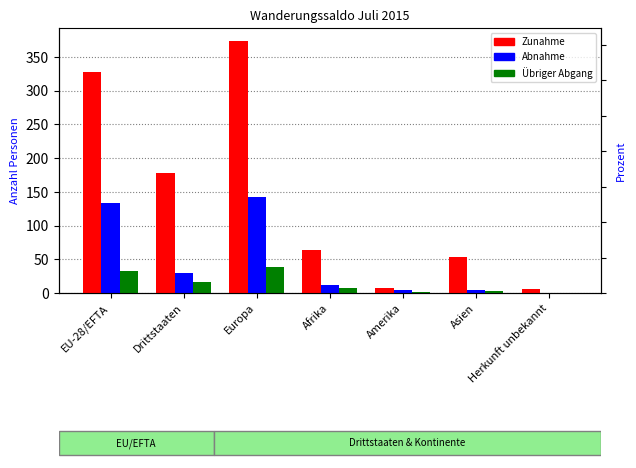

What is the lowest value of the Zunahme series?

6